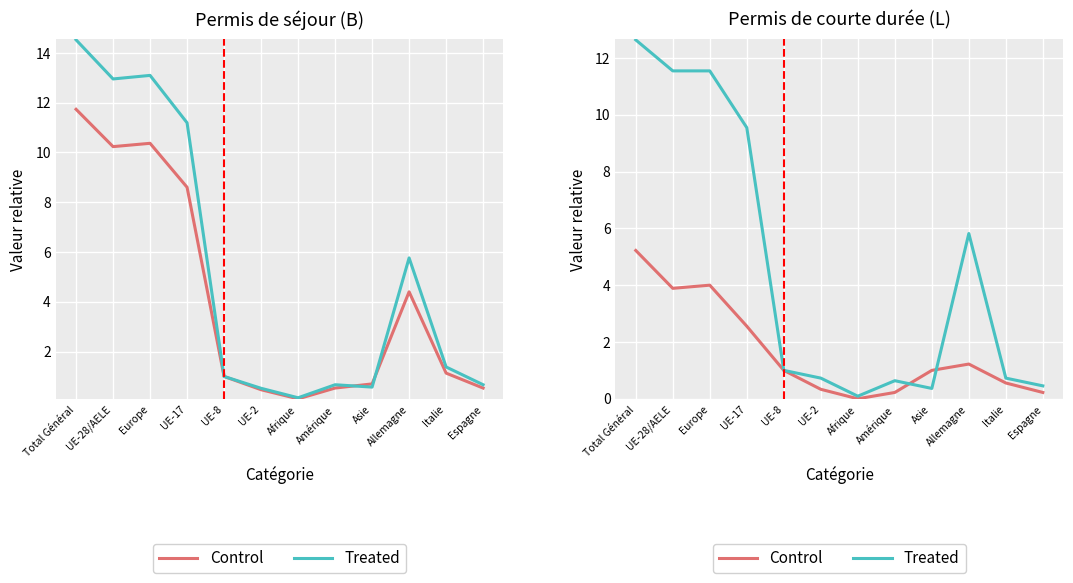

Where does the Control series first go above 1?

Total Général